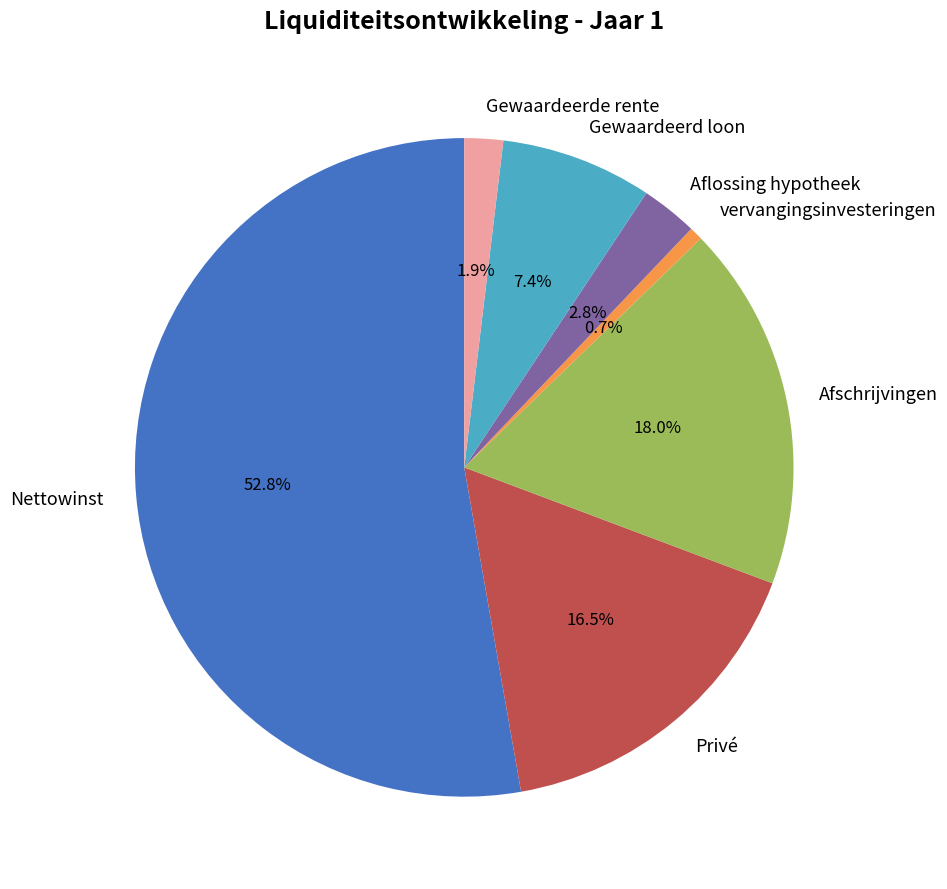

To the nearest percent, what is the average slice percentage?

14%